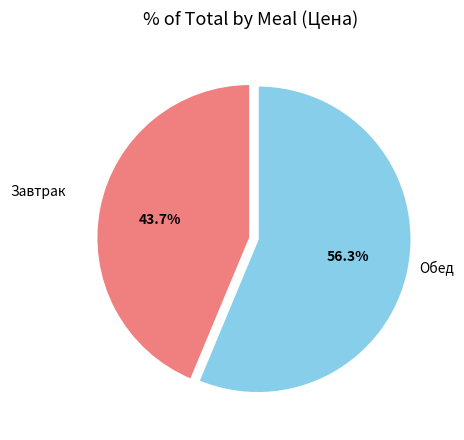

Rank the categories by value from lowest to highest.

Завтрак, Обед